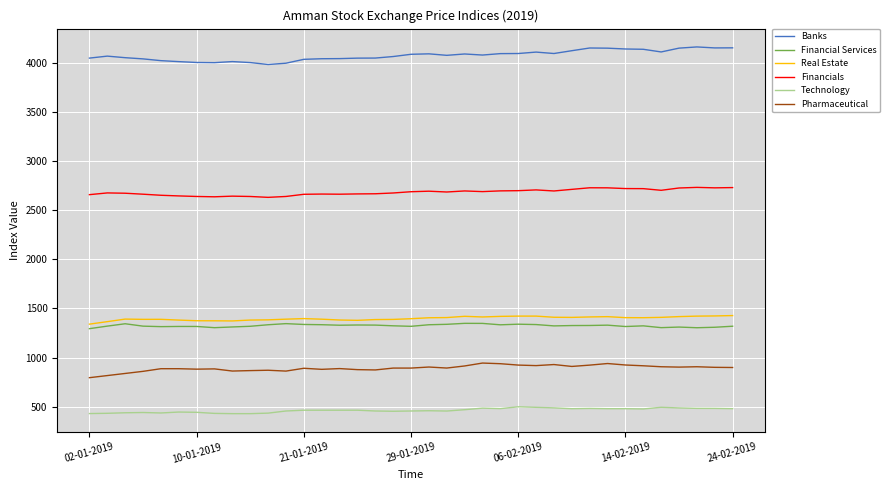

Does the chart have visible grid lines?

Yes